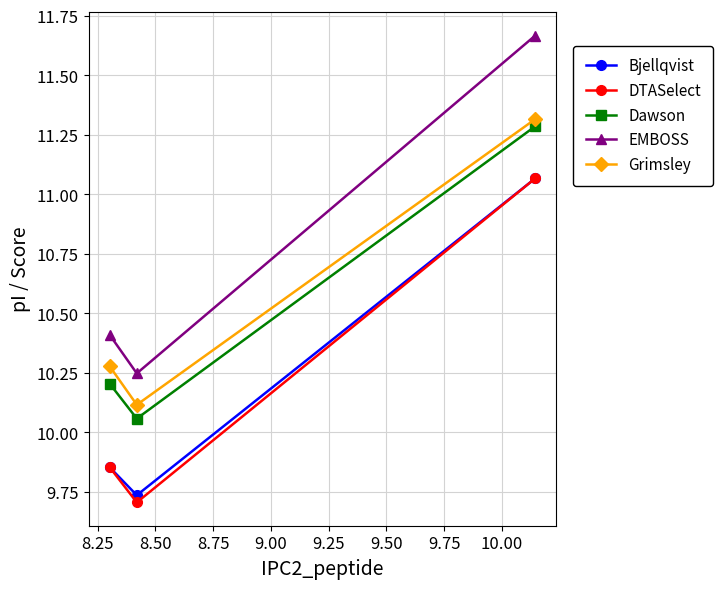

What is the value of the Dawson point at the 3rd from the left?

11.3